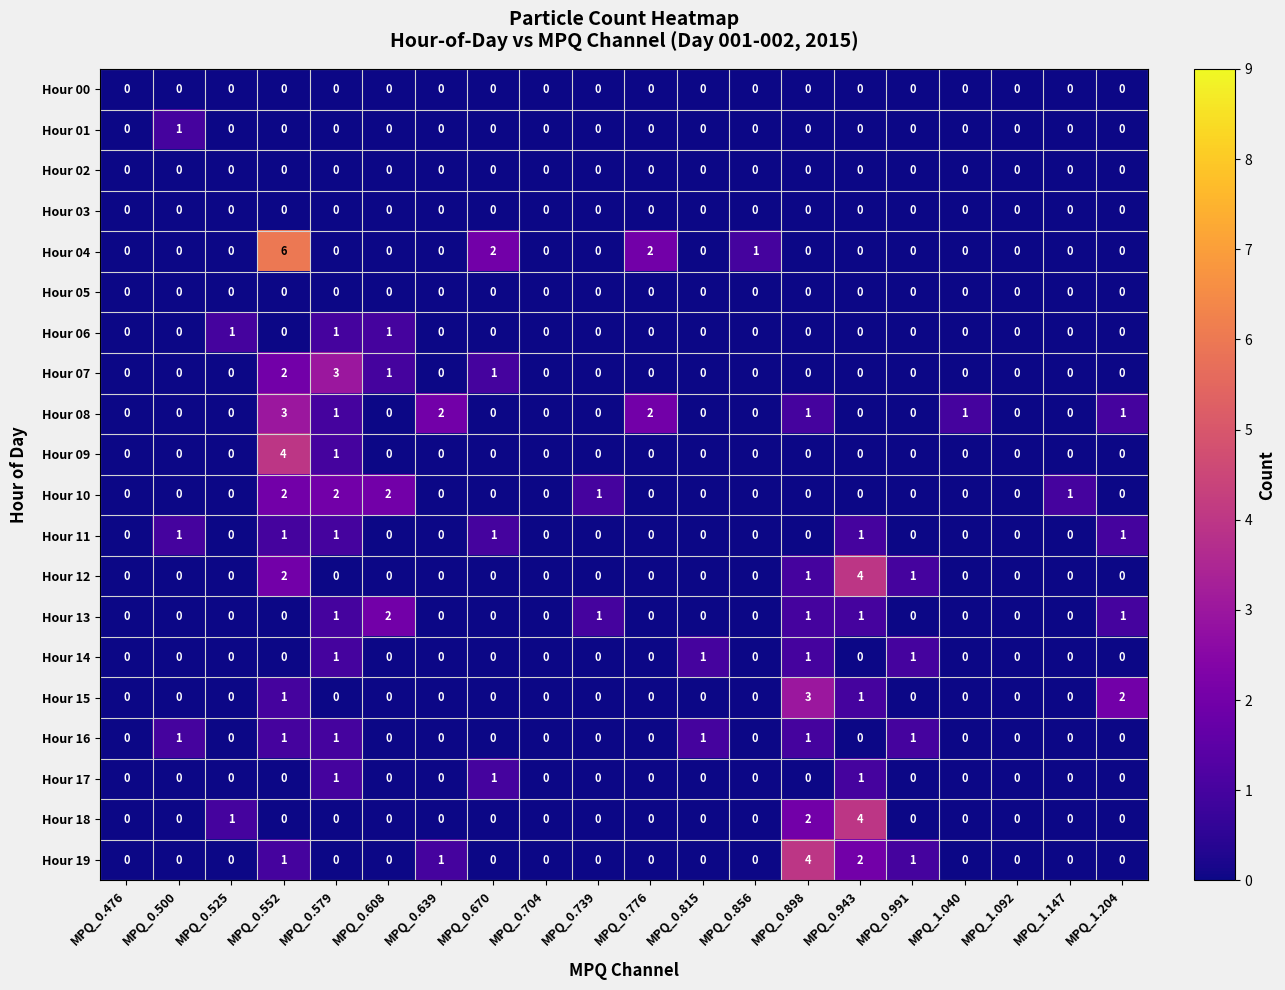

At which category is the sum across all series the highest?

MPQ_0.552